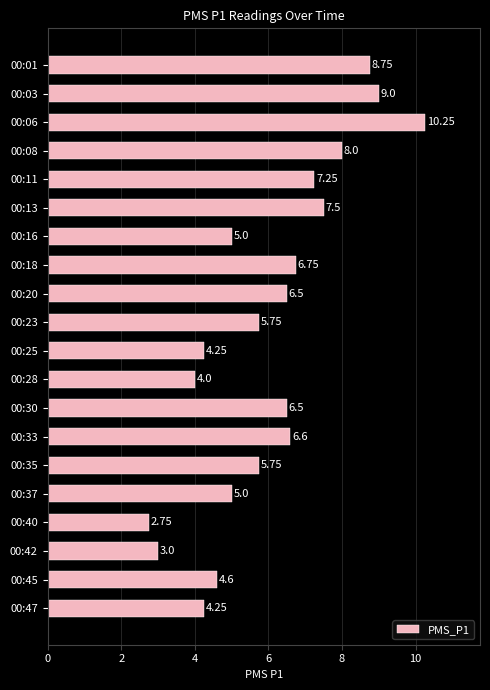

What is the difference between the values at 00:20 and 00:45?

1.9